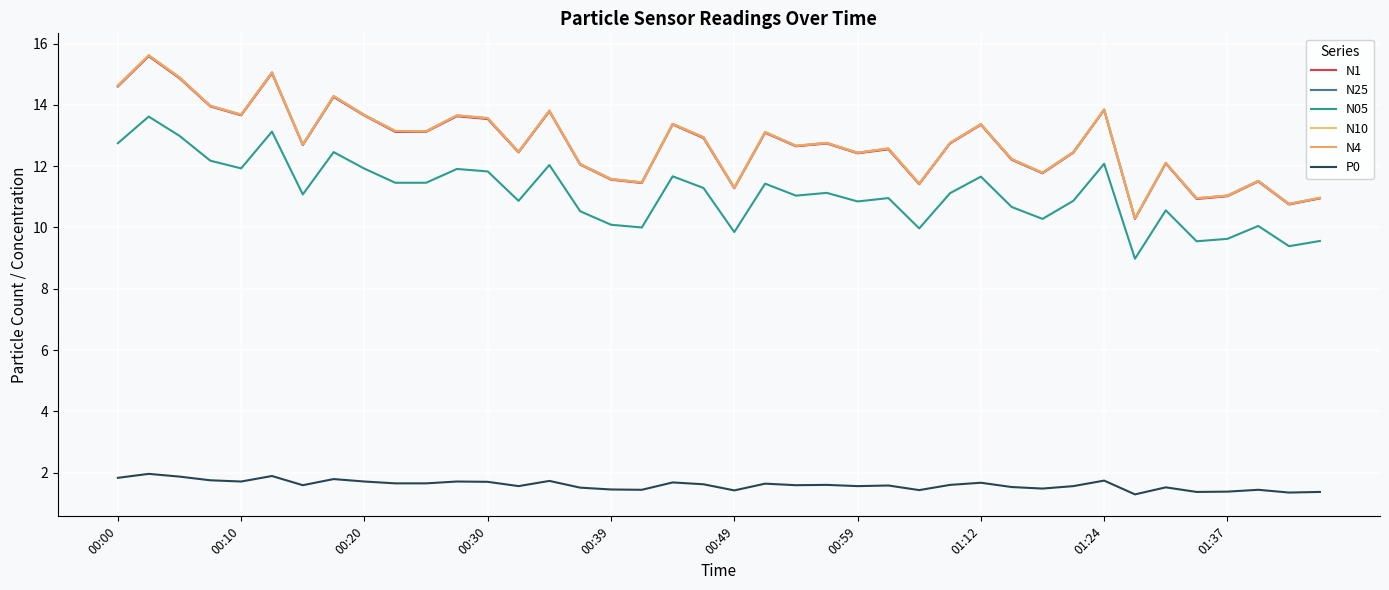

What is the difference between the second highest and minimum values in the N05 series?

4.2